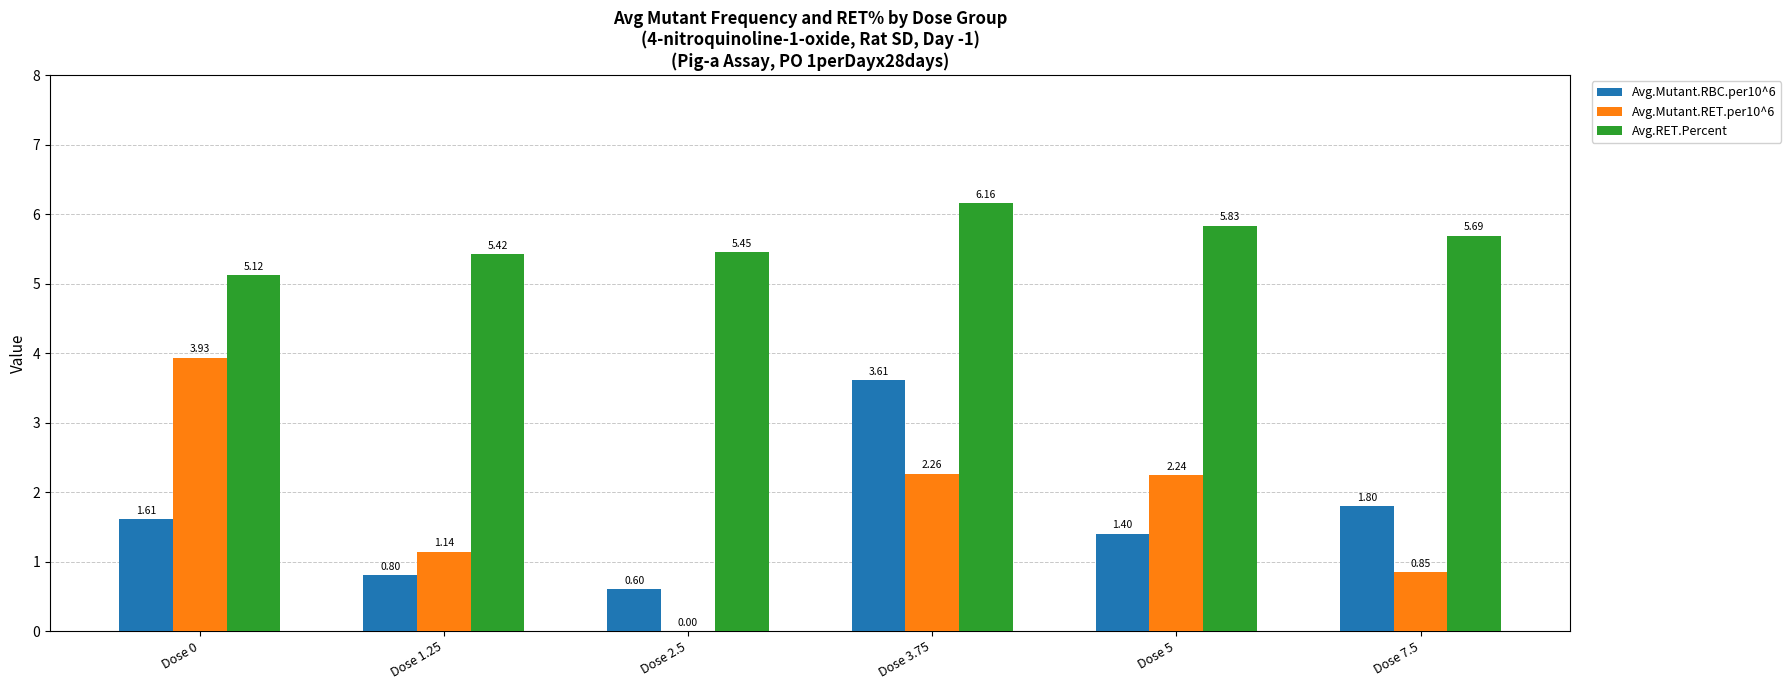

Count the number of categories in the chart.

6